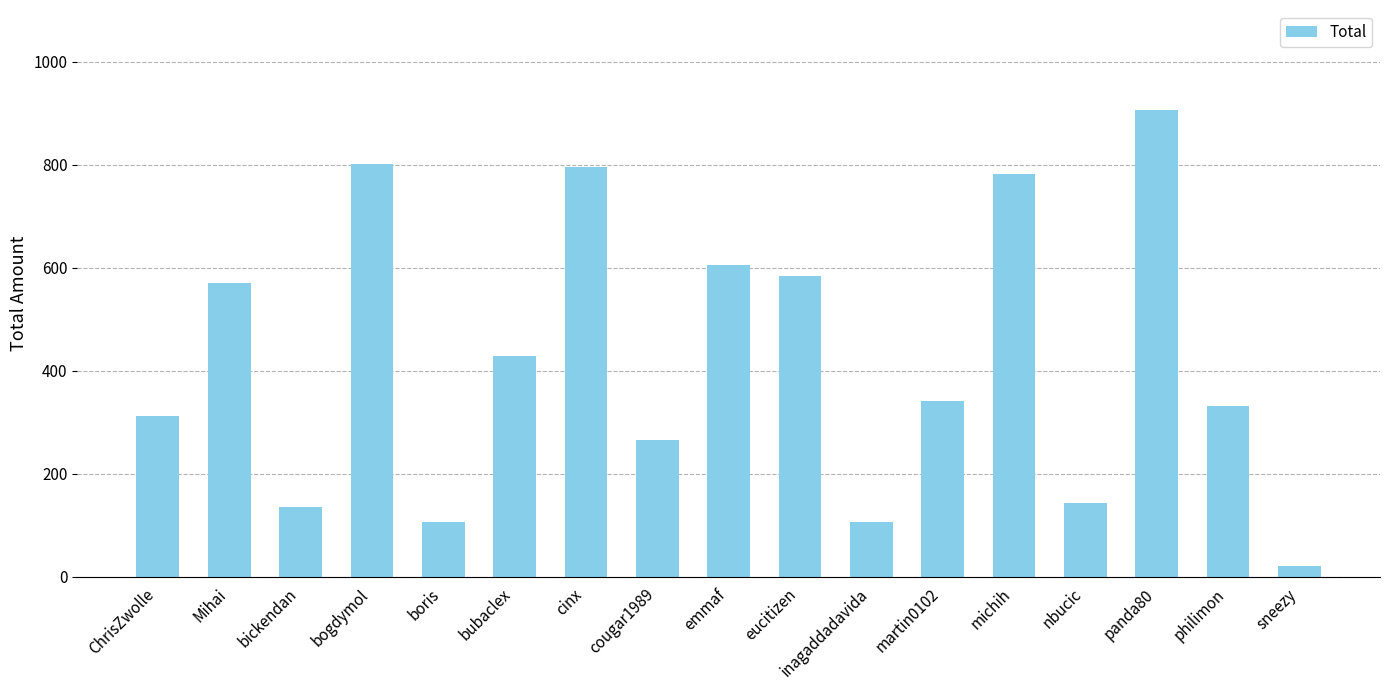

What is the average value?

425.4